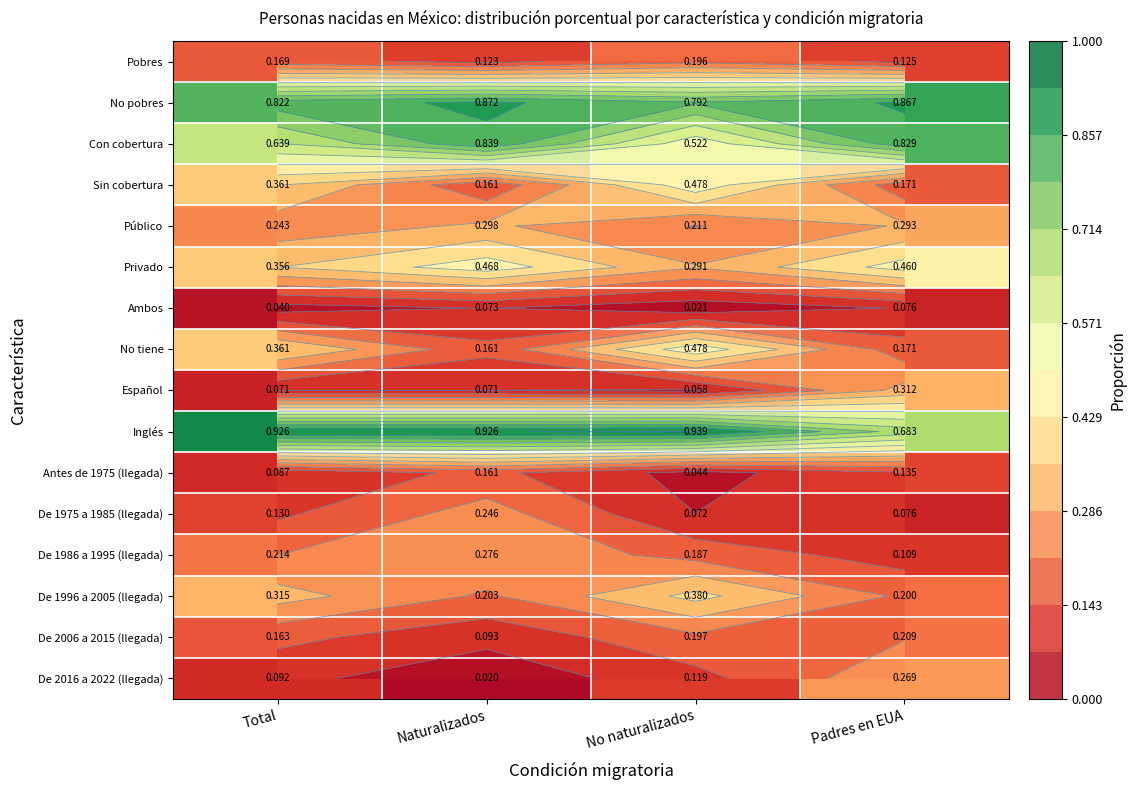

At which category is the sum across all series the highest?

Naturalizados